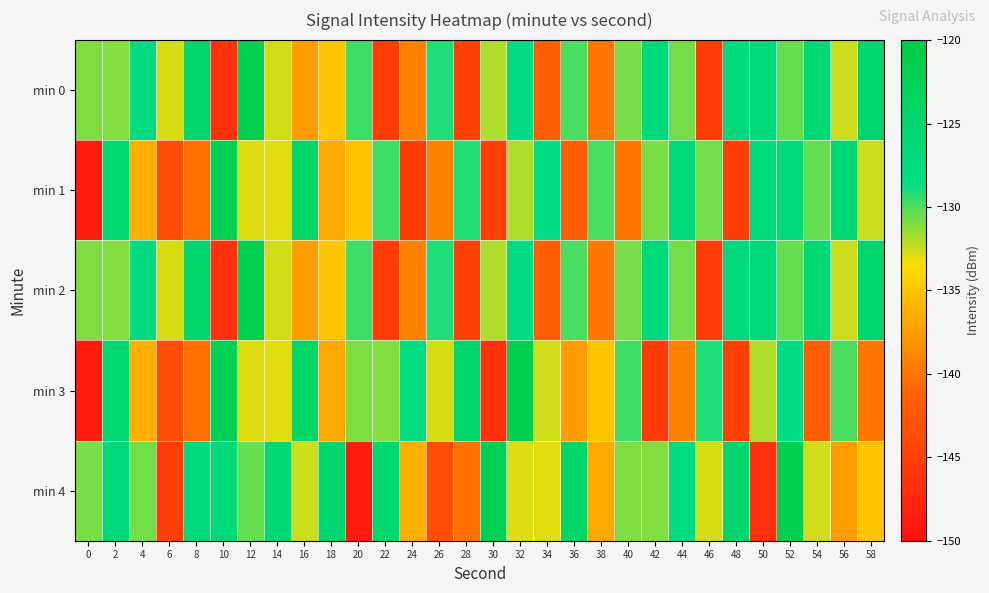

Which has a higher value, 34 or 18?

18